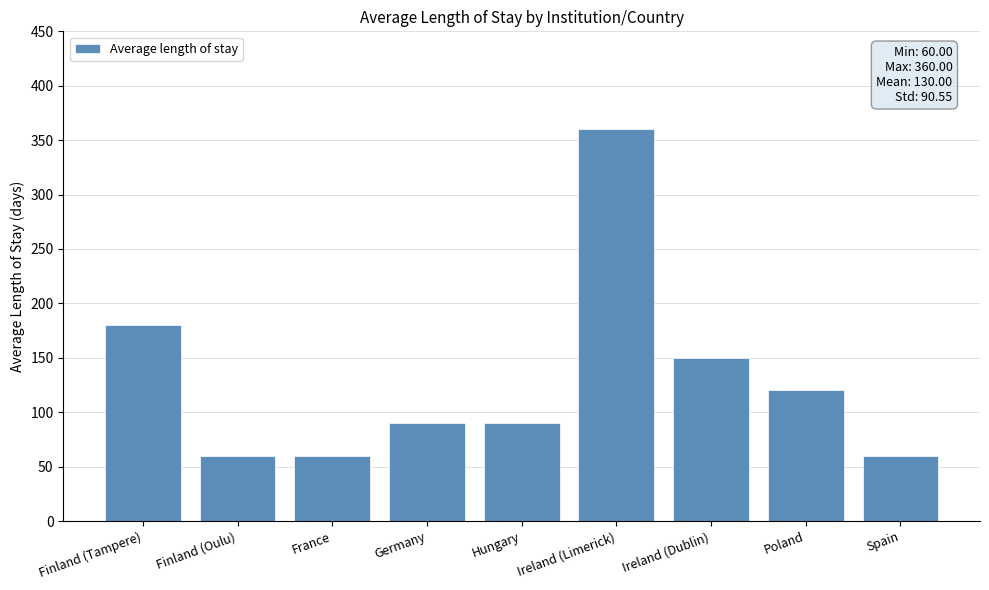

What is the greatest value displayed?

360